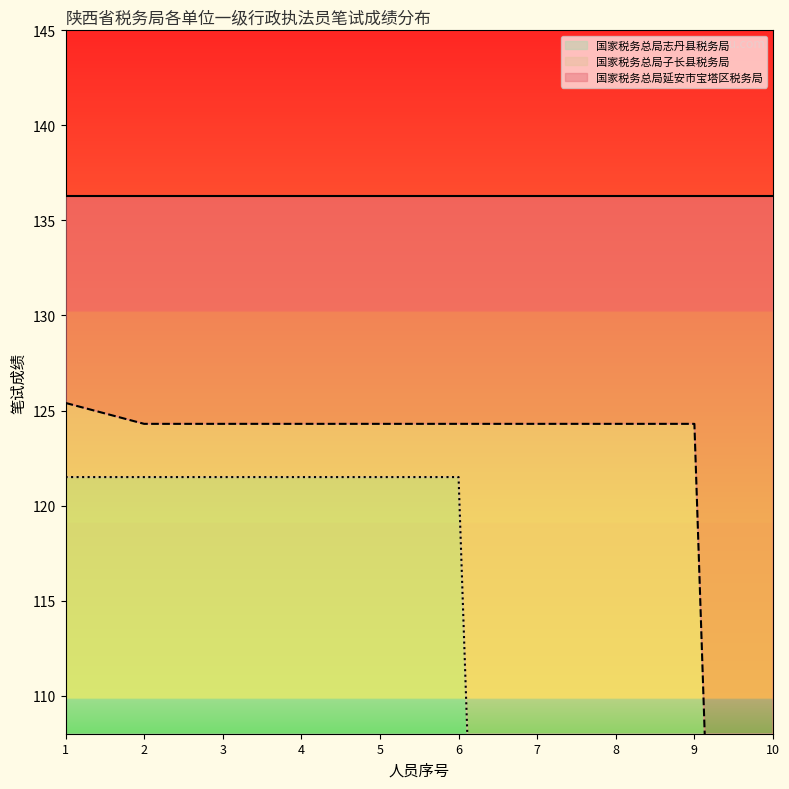

Reading left to right, transcribe all the data shown in this chart.

国家税务总局子长县税务局: 1=125.4	2=124.3	3=124.3	4=124.3	5=124.3	6=124.3	7=124.3	8=124.3	9=124.3	10=0.0
国家税务总局志丹县税务局: 1=121.5	2=121.5	3=121.5	4=121.5	5=121.5	6=121.5	7=0.0	8=0.0	9=0.0	10=0.0